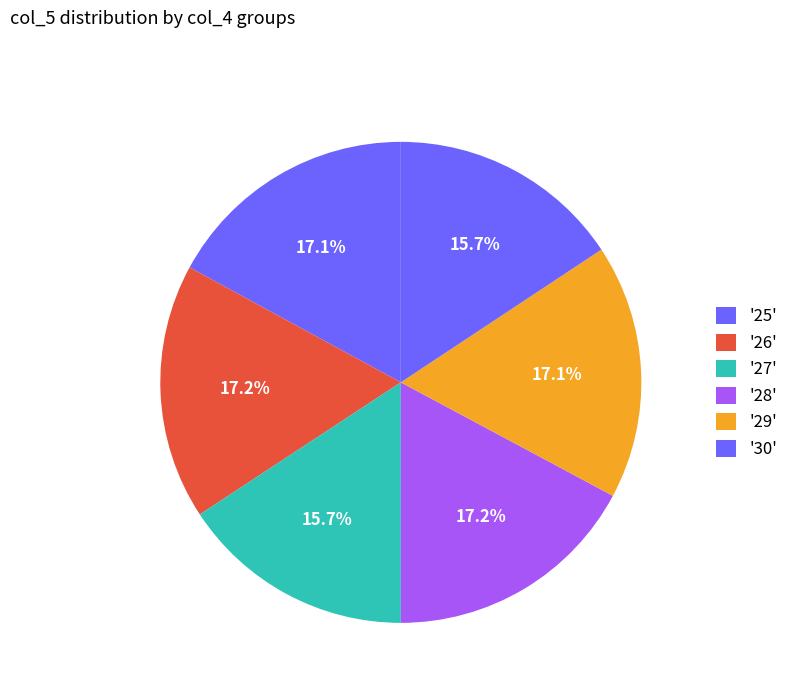

Count the number of slices in the pie.

6